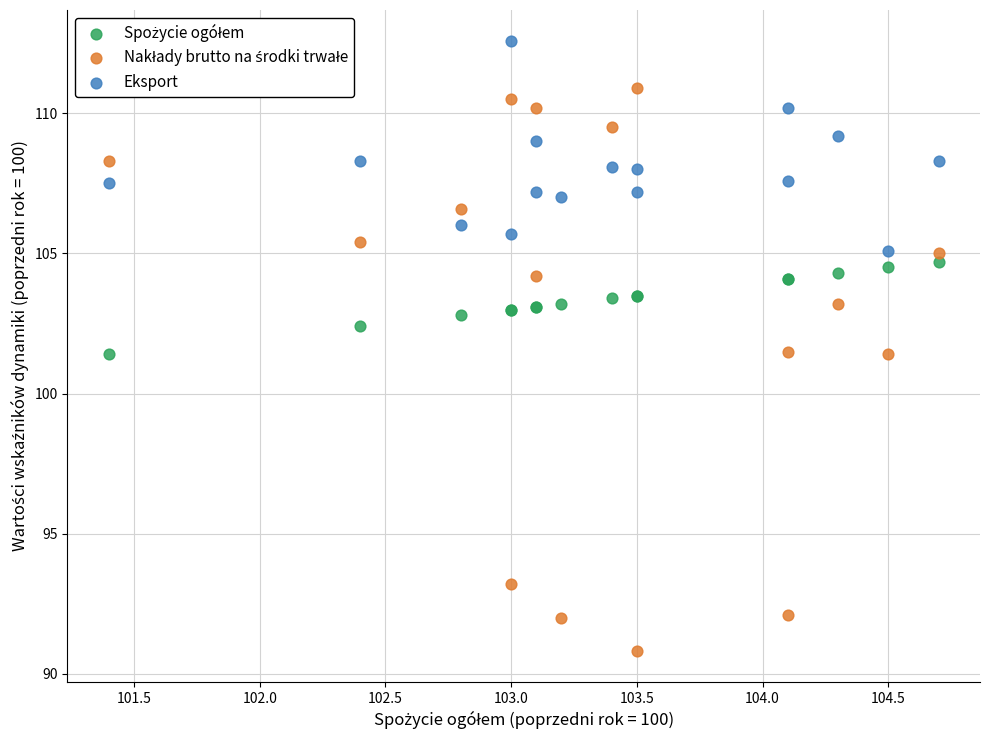

What is the X range (max minus min) for the scatter plot?

3.3